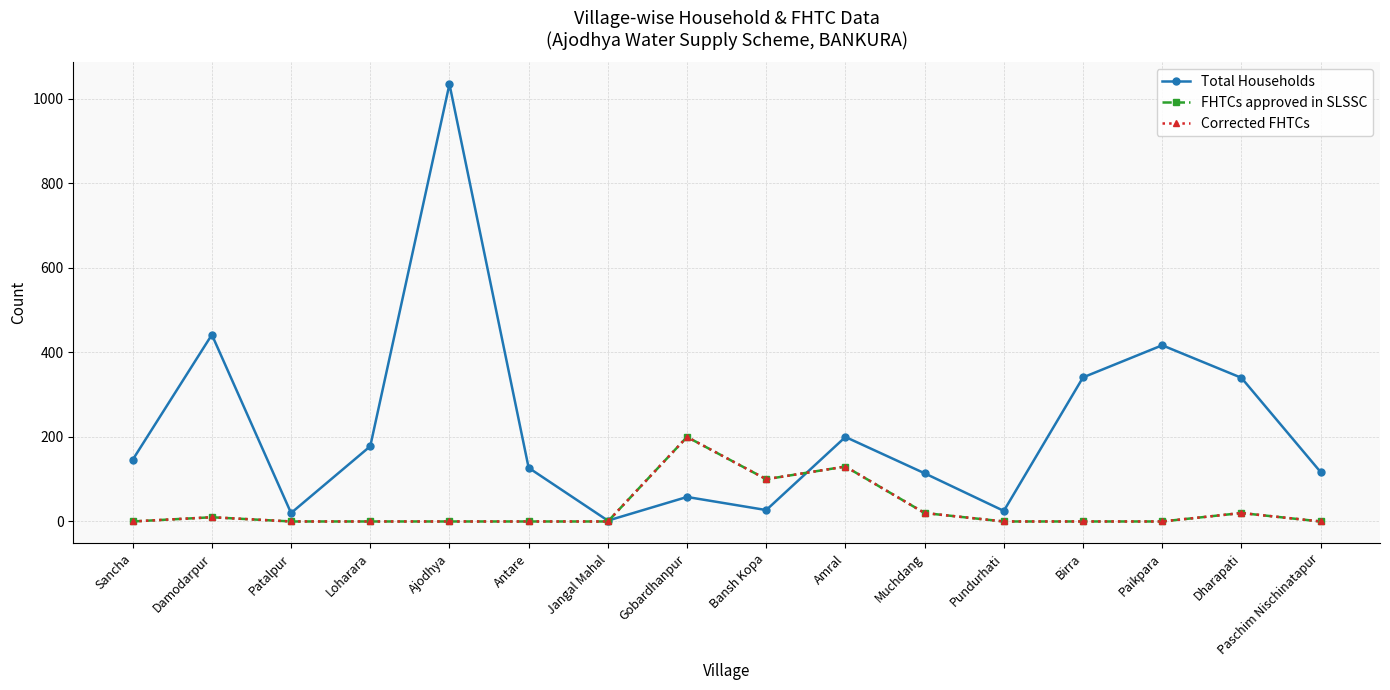

Does the chart have visible grid lines?

Yes